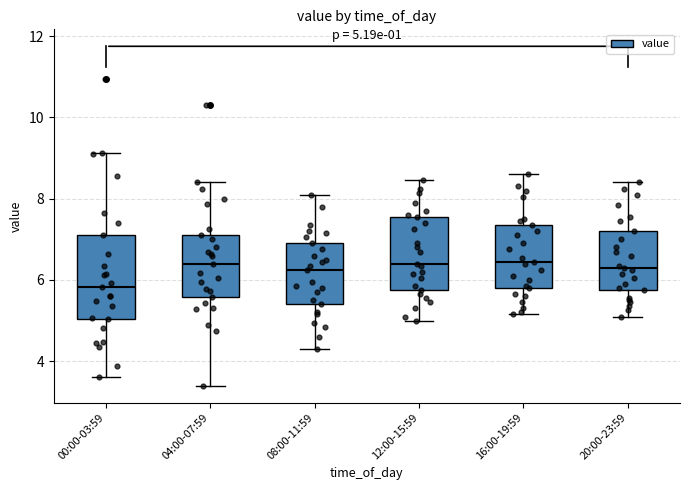

Which box is the tallest, from its lower edge to its upper edge?

00:00-03:59